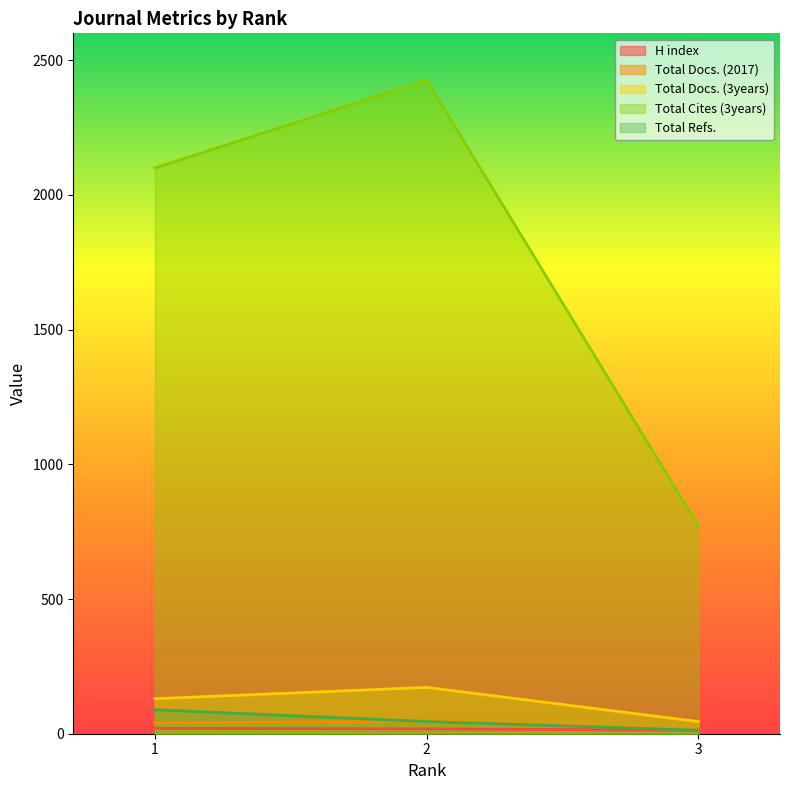

What is the smallest value displayed?

13